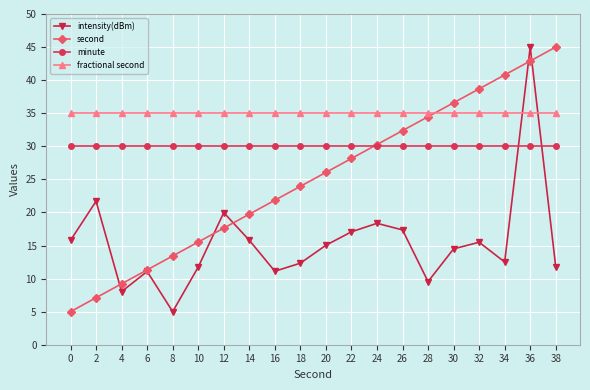

What is the average value of the intensity(dBm) series?

15.5